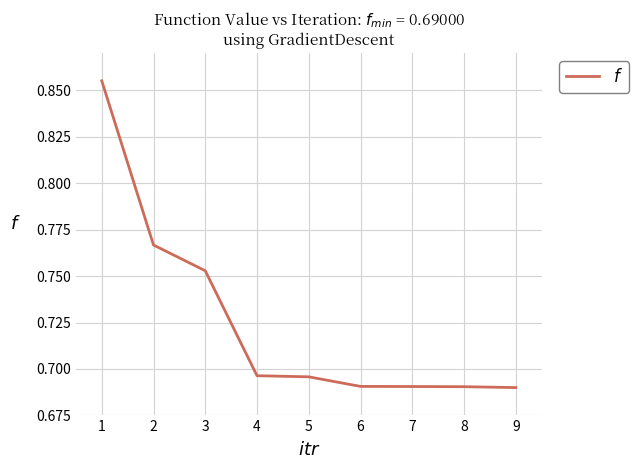

Is this an area chart (filled region under the line)?

No